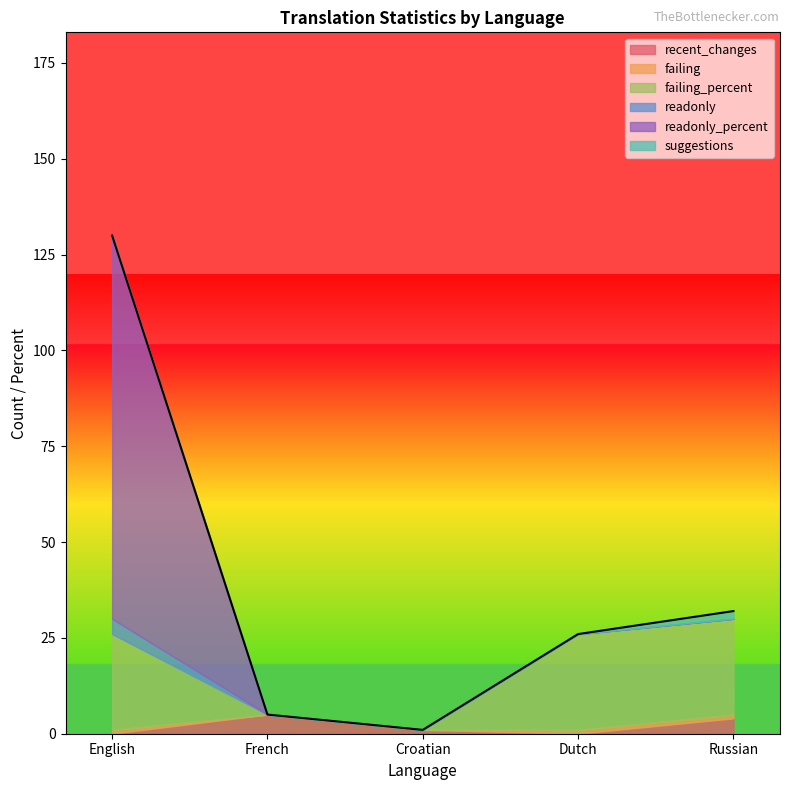

Which series has the widest spread of values?

readonly_percent